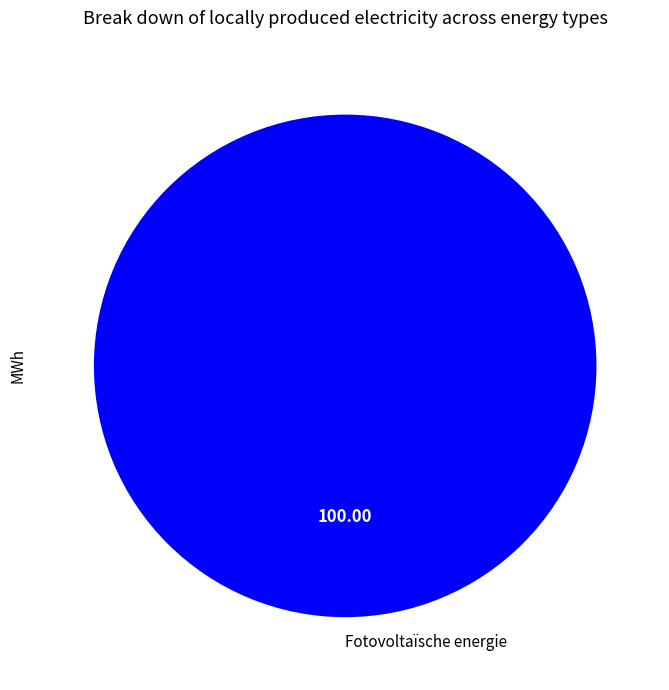

Is there any slice that represents more than half of the pie?

Yes